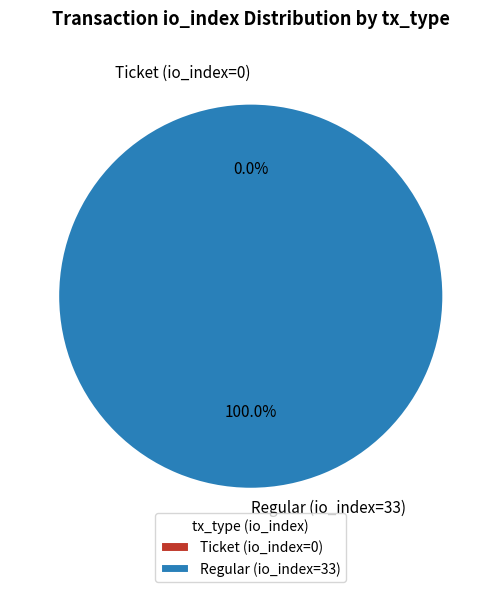

To the nearest percent, what is the difference between the Regular (io_index=33) and Ticket (io_index=0) slice percentages?

100%